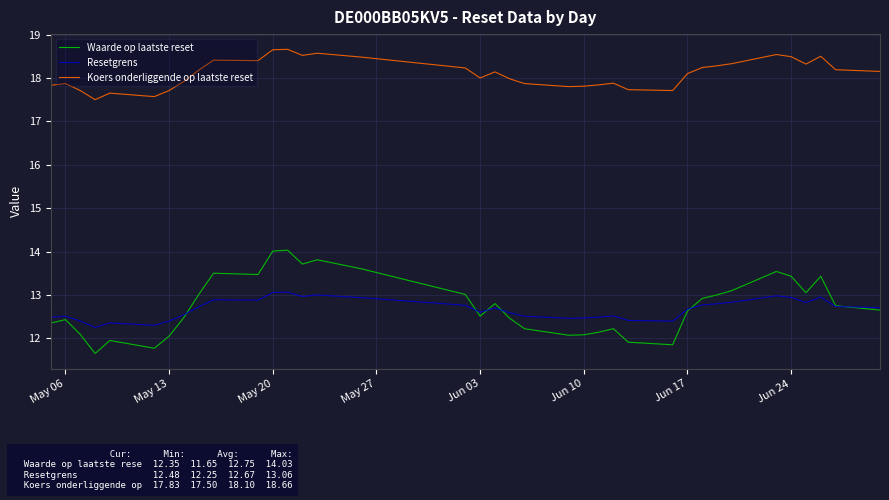

List the series in order of their peak value, highest first.

Koers onderliggende op laatste reset, Waarde op laatste reset, Resetgrens